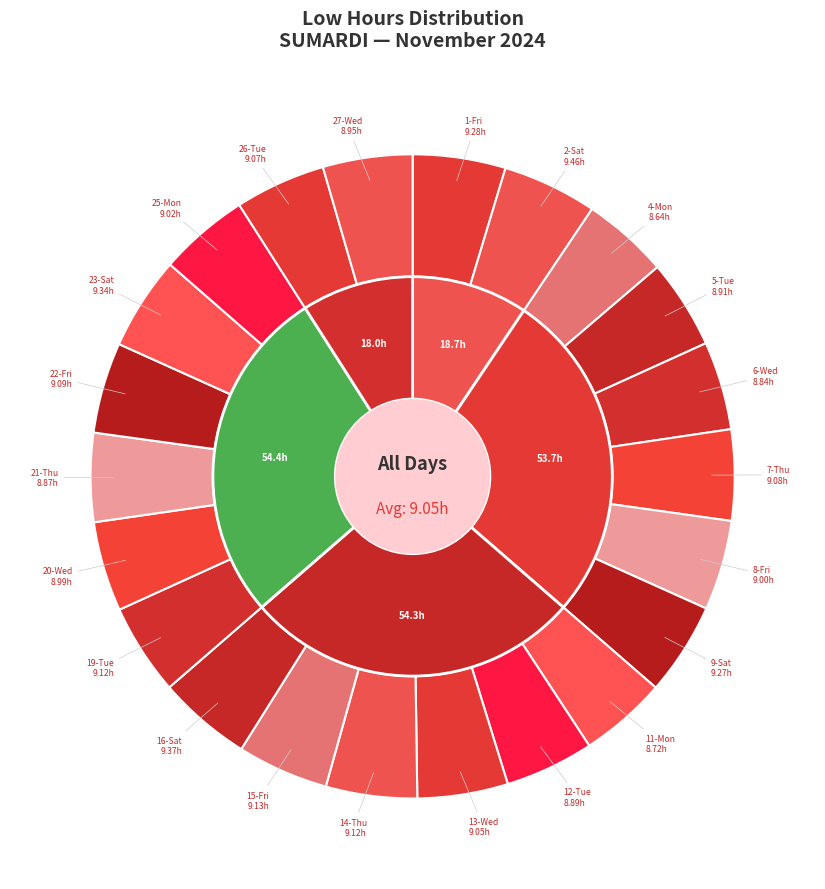

Is it true that 25-Mon is 5% of the pie?

True